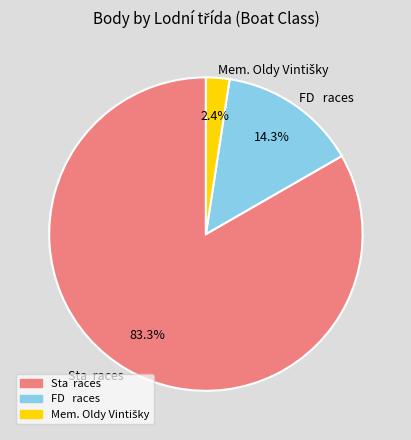

Is the sum of Sta races and FD races greater than half?

Yes